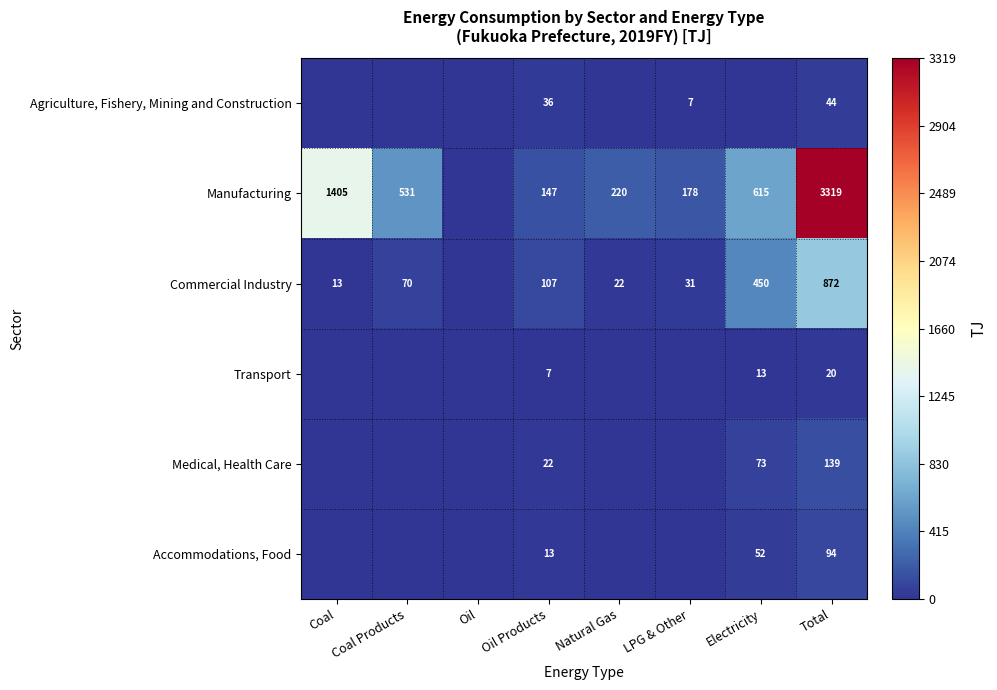

What is the difference between the Commercial Industry values at Coal Products and LPG & Other?

39